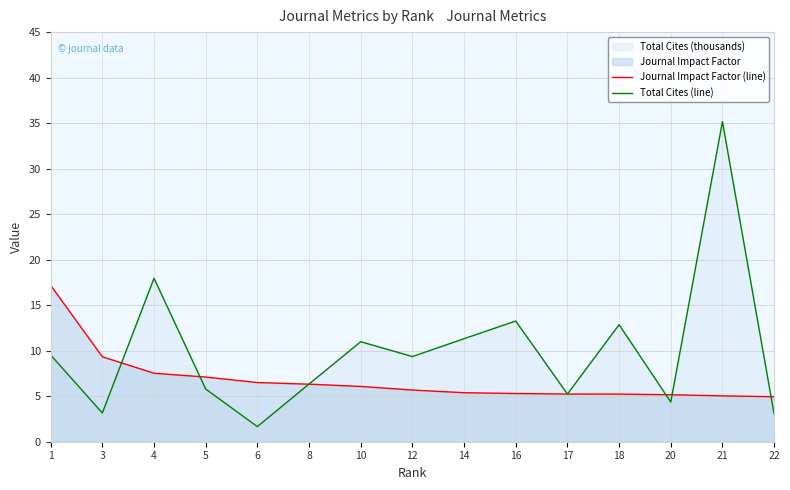

Reading left to right, transcribe all the data shown in this chart.

Journal Impact Factor (line): 17.2	9.3	7.5	7.1	6.5	6.3	6.1	5.7	5.4	5.3	5.2	5.2	5.2	5.0	4.9
Total Cites (line): 9.5	3.2	18.0	5.8	1.7	6.3	11.0	9.4	11.3	13.3	5.2	12.9	4.4	35.2	3.0